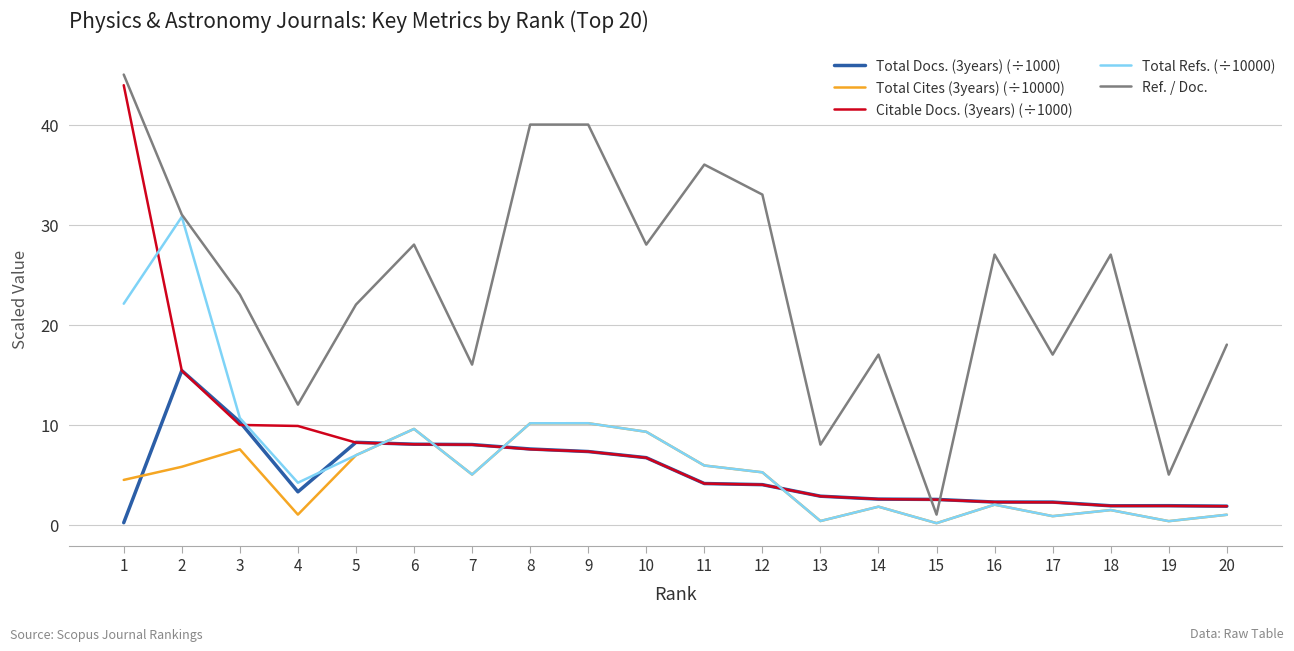

Is it true that Total Refs. (÷10000) equals 6.9 at 5?

True